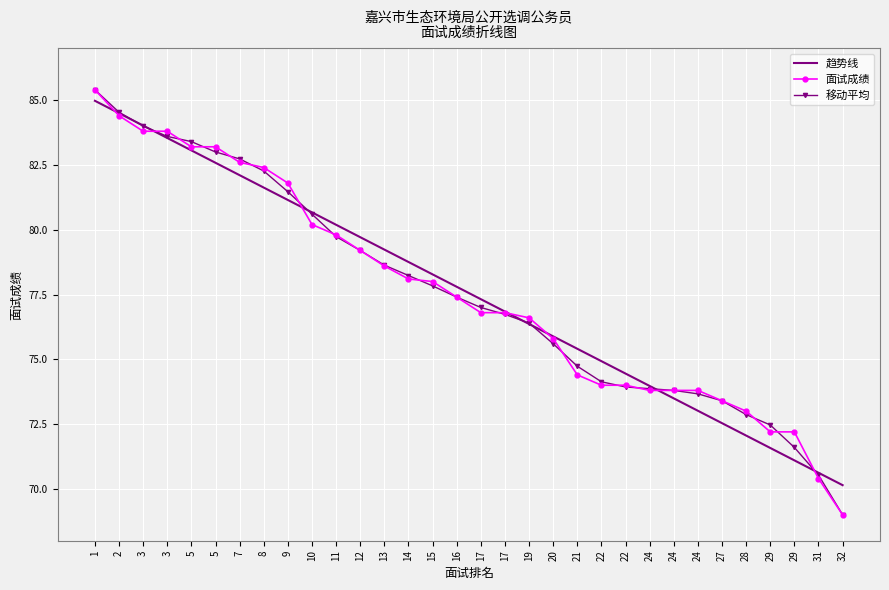

What is the value of the 趋势线 point at the 19th from the left?

76.4